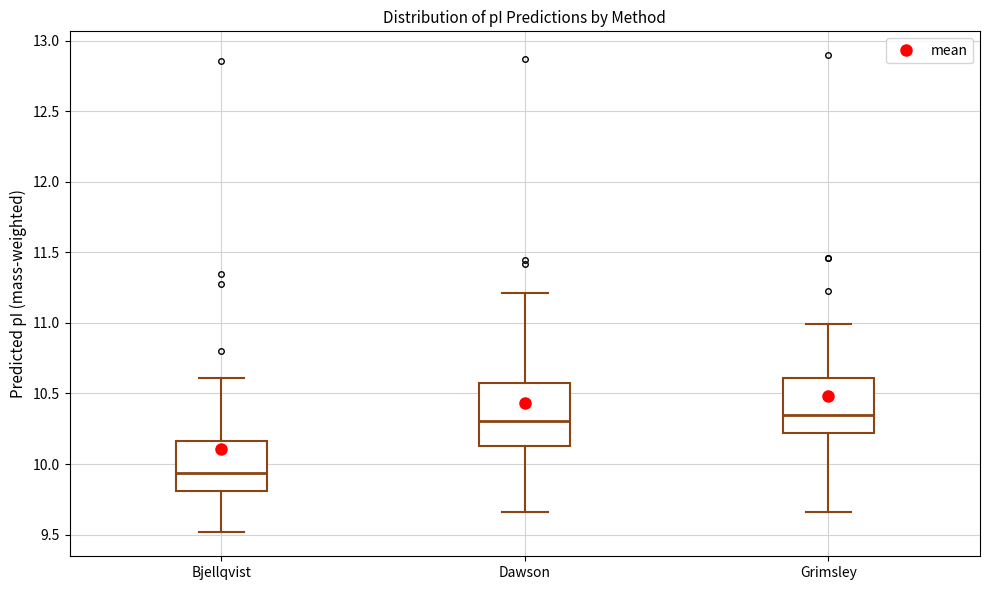

Reading left to right, read every box against the y-axis: the position of its median line, the range the box covers, and the ends of its whiskers. The values are not printed on the chart, so give them approximately, as read against the axis.

Bjellqvist: median 9.95, box 9.80 to 10.15, whiskers 9.50 to 10.60
Dawson: median 10.30, box 10.15 to 10.60, whiskers 9.65 to 11.20
Grimsley: median 10.35, box 10.20 to 10.60, whiskers 9.65 to 11.00